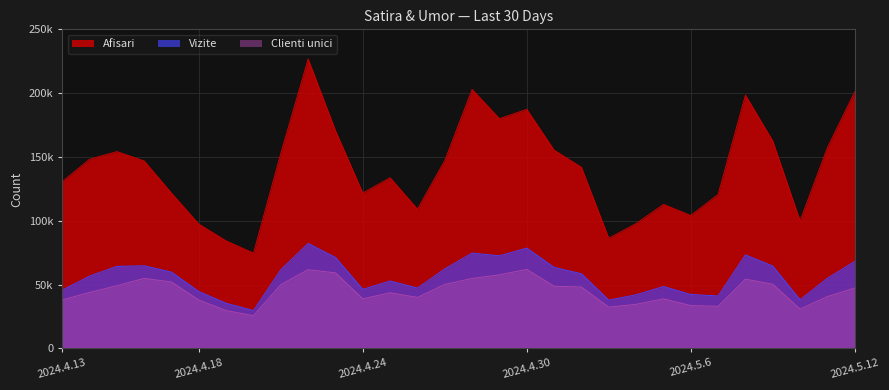

At which label does Vizite first exceed 58484?

2024.4.15